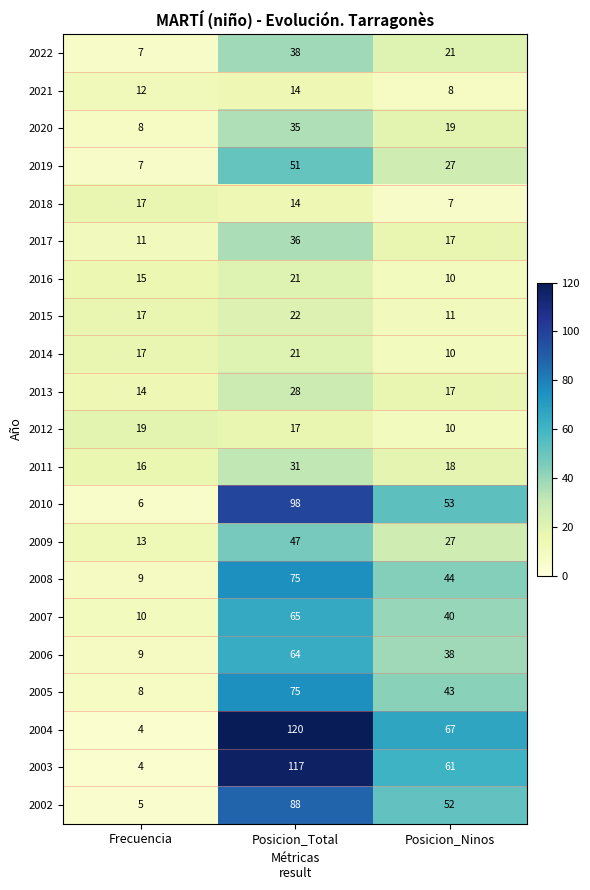

The 2009 series shows 7 at Frecuencia. True or false?

False